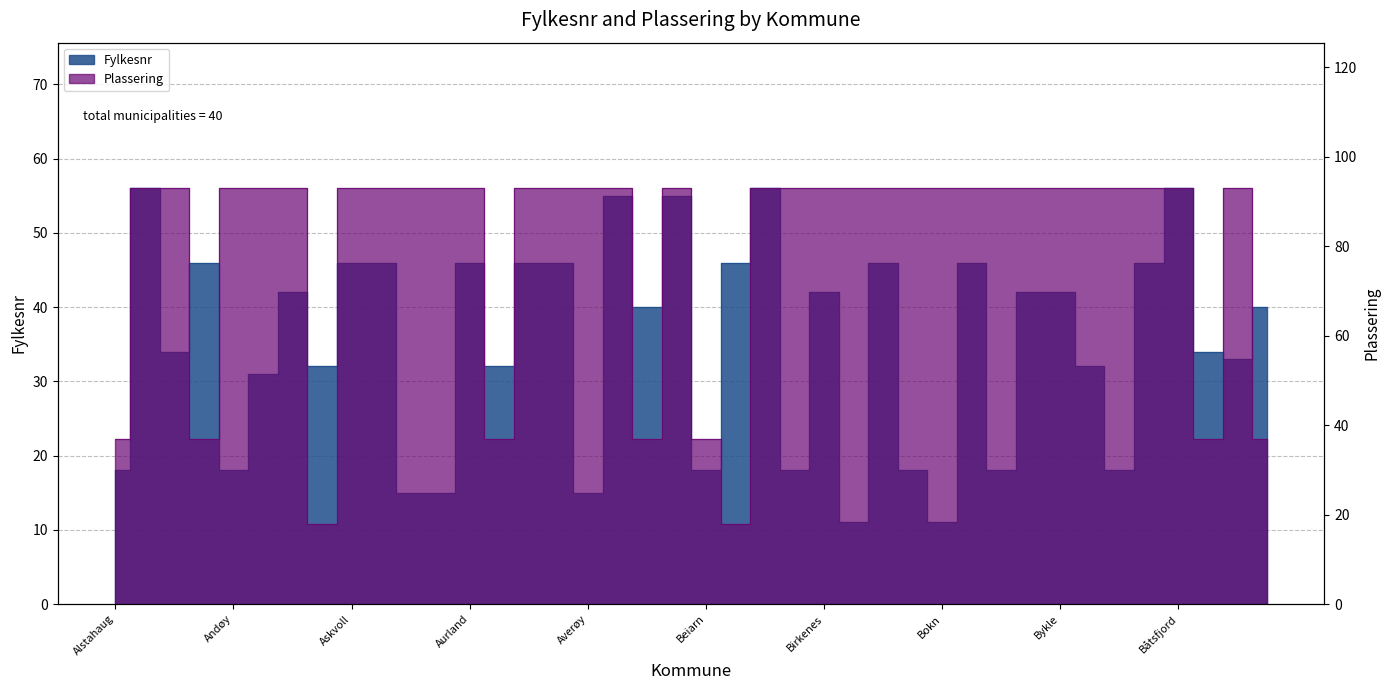

Which series has the largest range (max minus min)?

Plassering